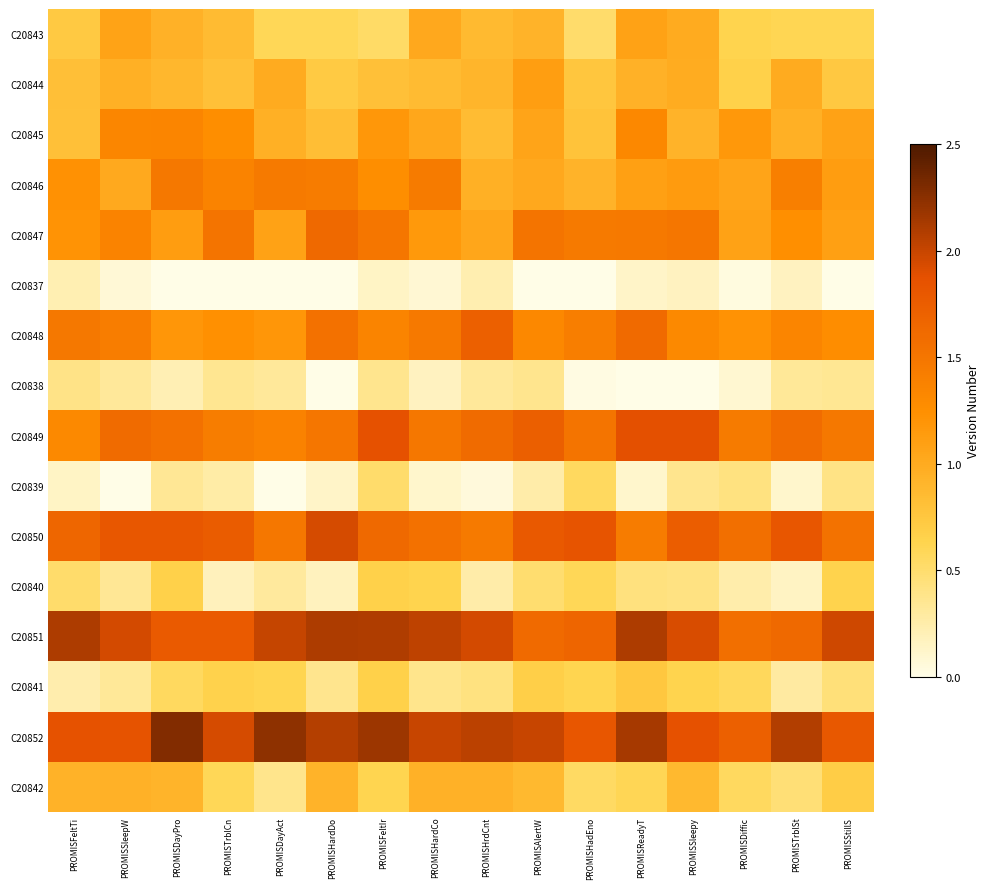

Which series has the largest total across all categories?

C20852